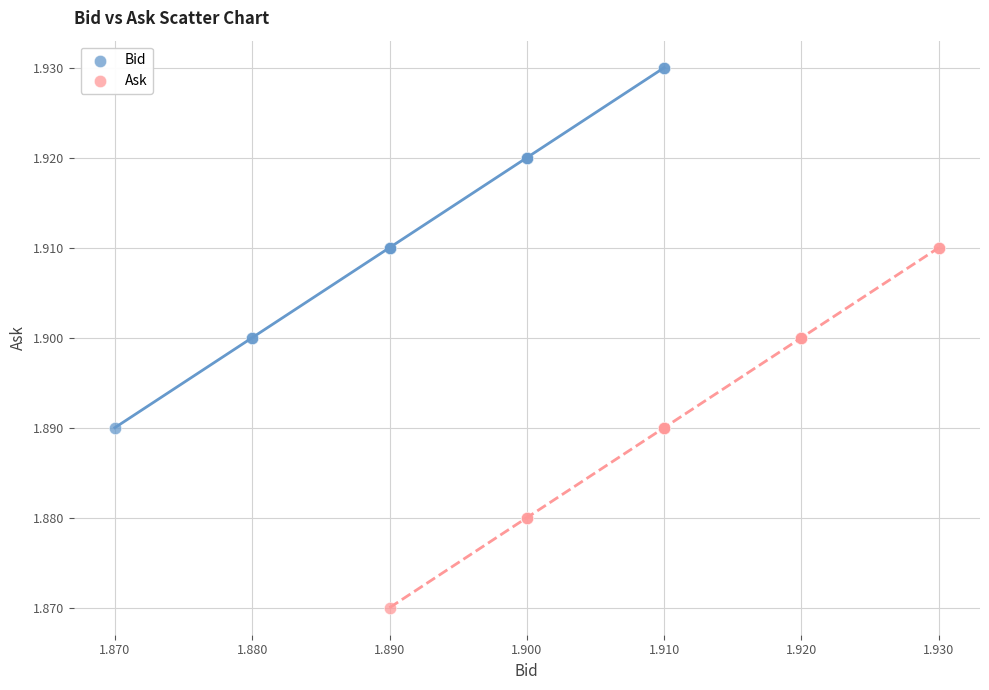

Which series contains the highest Y value?

Bid